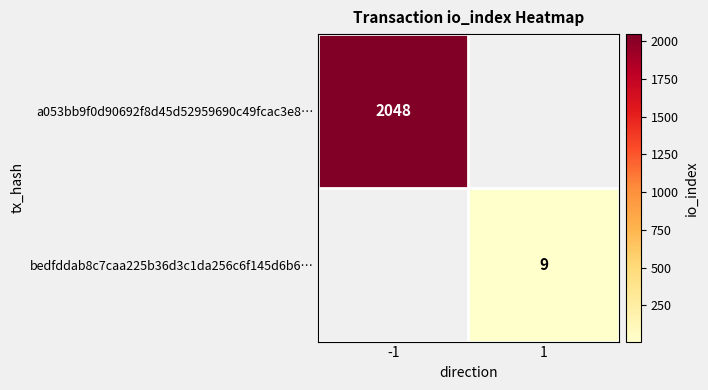

True or false: bedfddab8c7caa225b36d3c1da256c6f145d6b6… has a value of 12.7 at 1.

False